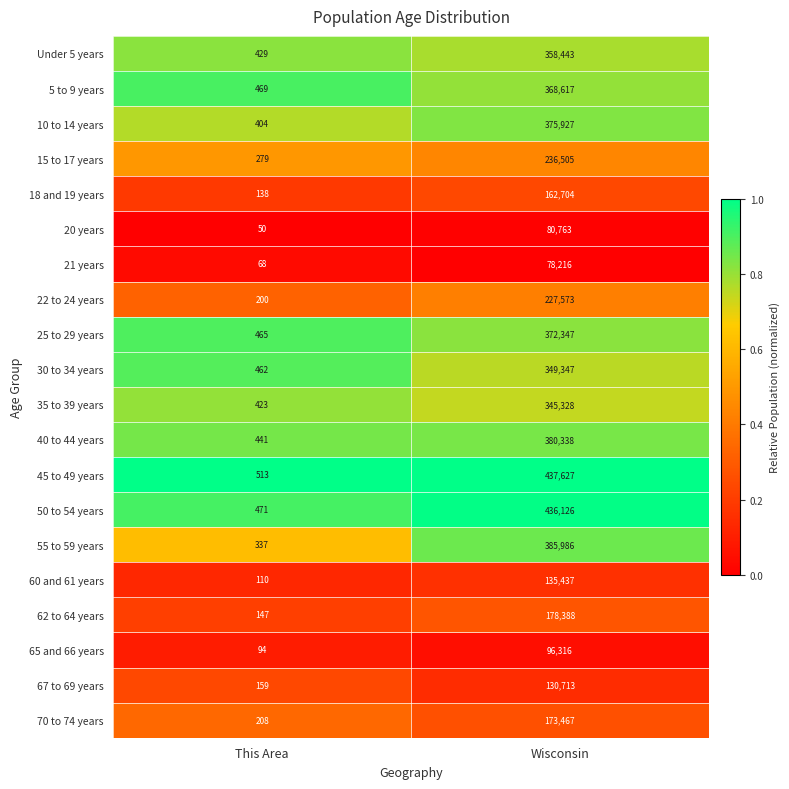

The 20 years series shows 80763 at Wisconsin. True or false?

True